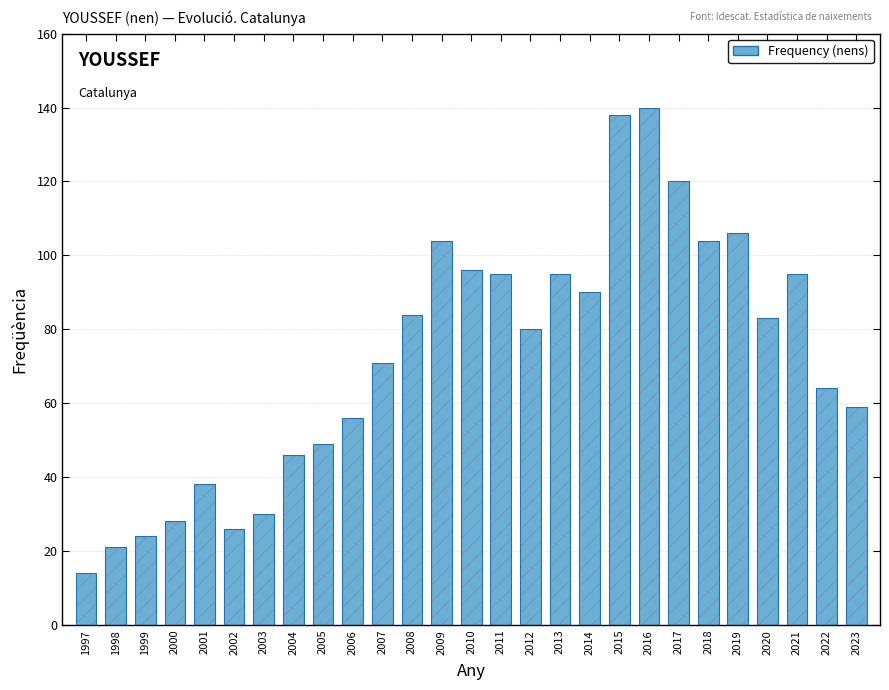

The chart shows a value of 26 at 2002. True or false?

True